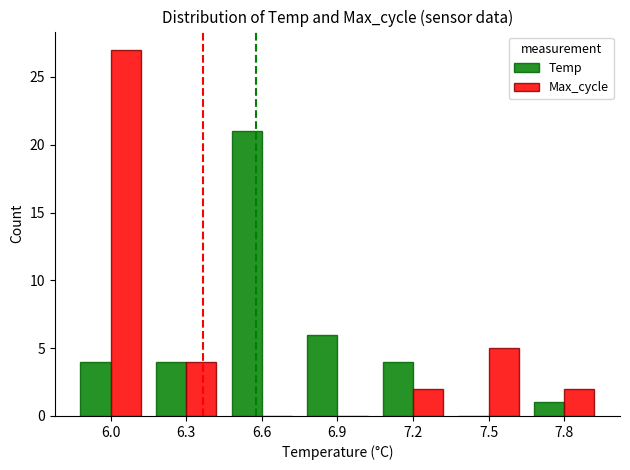

At which category does the chart reach its peak across all series?

6.0